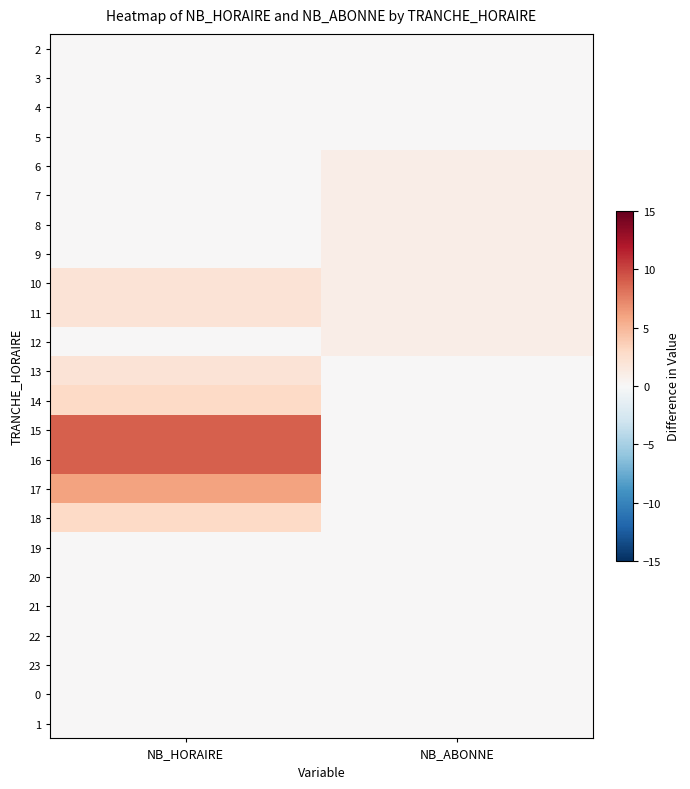

List the series in order of their peak value, highest first.

15, 16, 17, 14, 18, 10, 11, 13, 6, 7, 8, 9, 12, 2, 3, 4, 5, 19, 20, 21, 22, 23, 0, 1